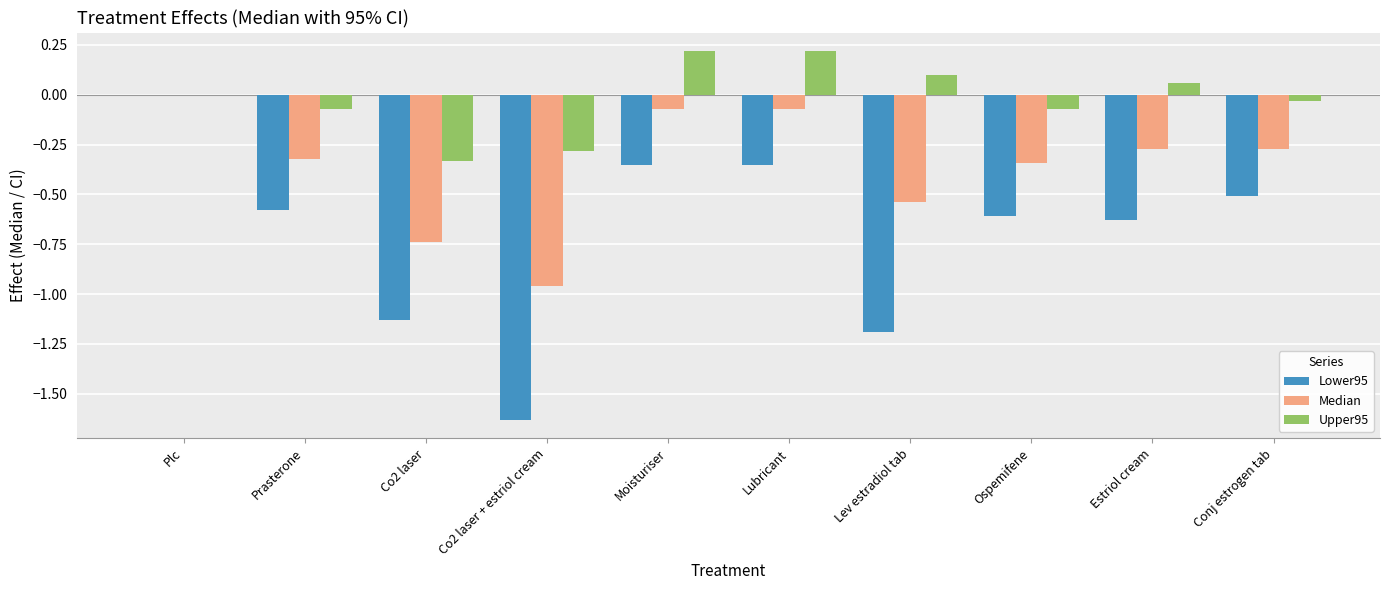

Is it true that Lower95 equals -0.6 at Estriol cream?

True